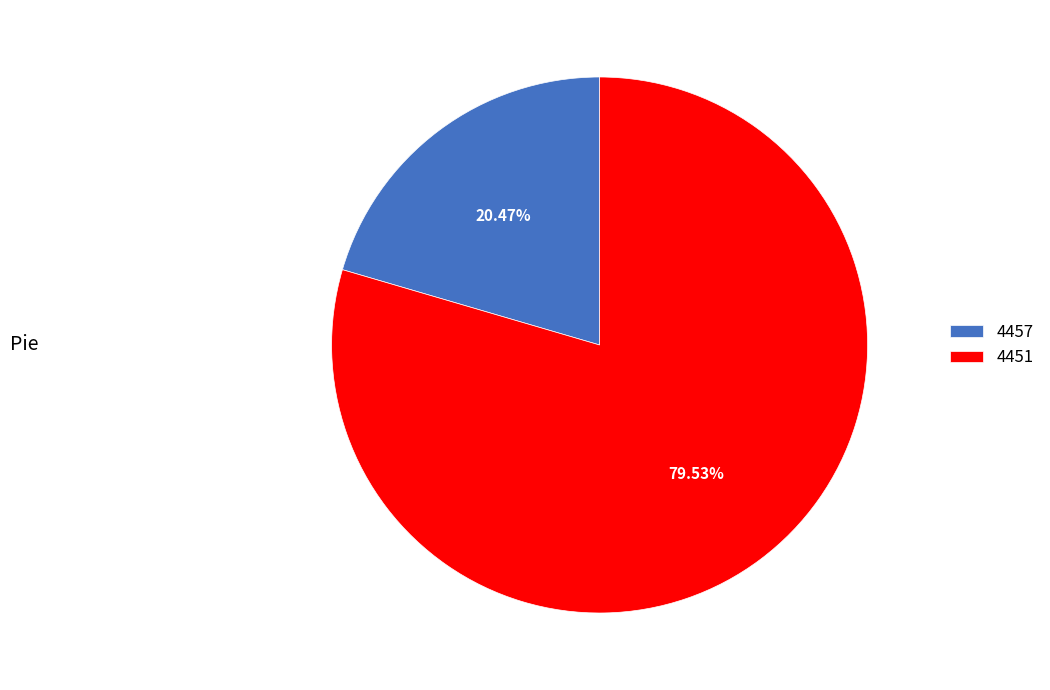

How many segments does this pie chart have?

2